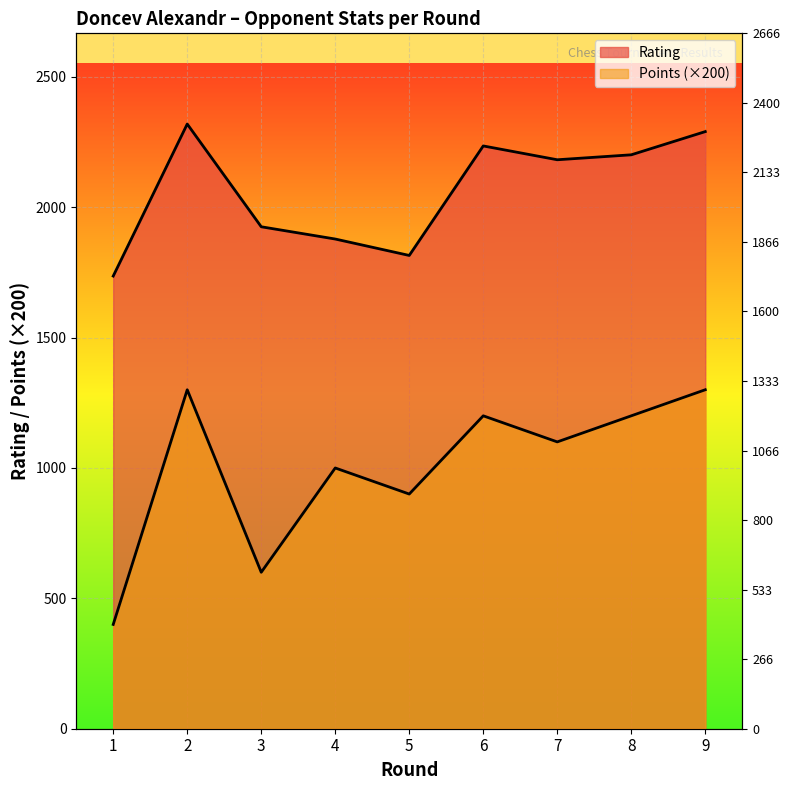

How many lines are shown in the chart?

2